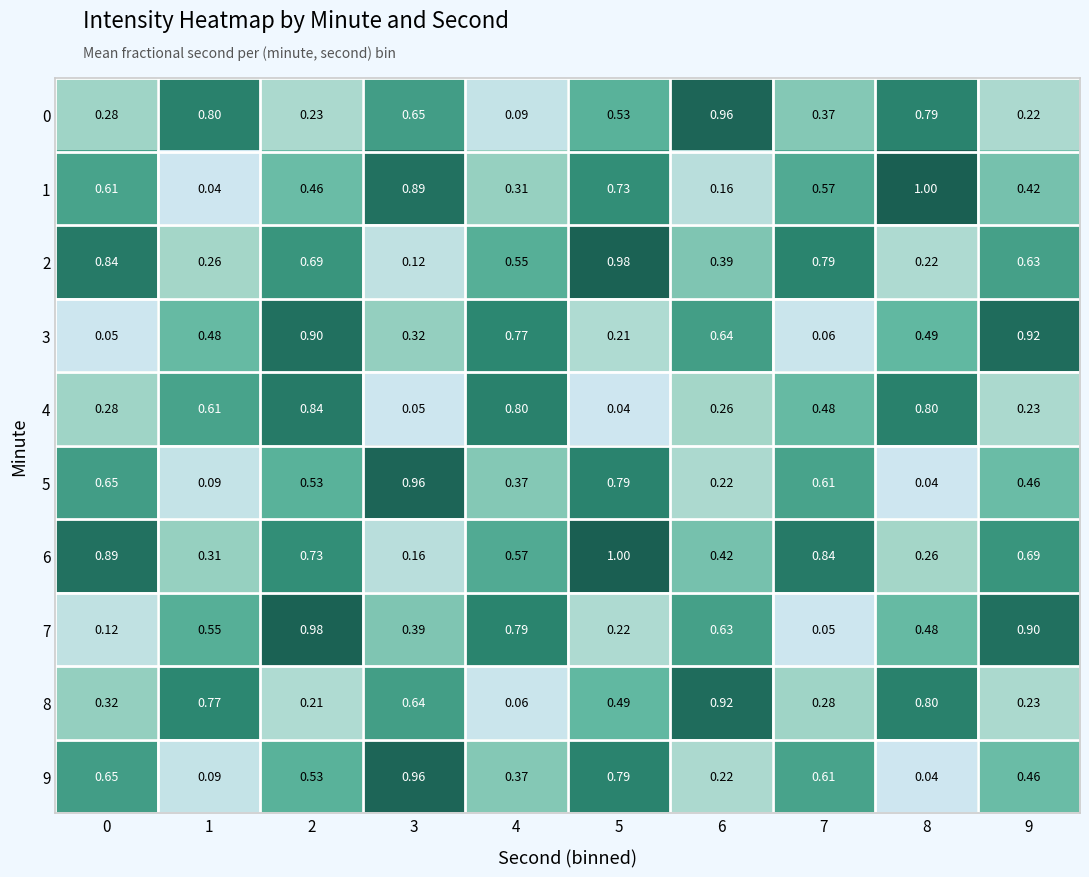

Count the number of data series in this chart.

10